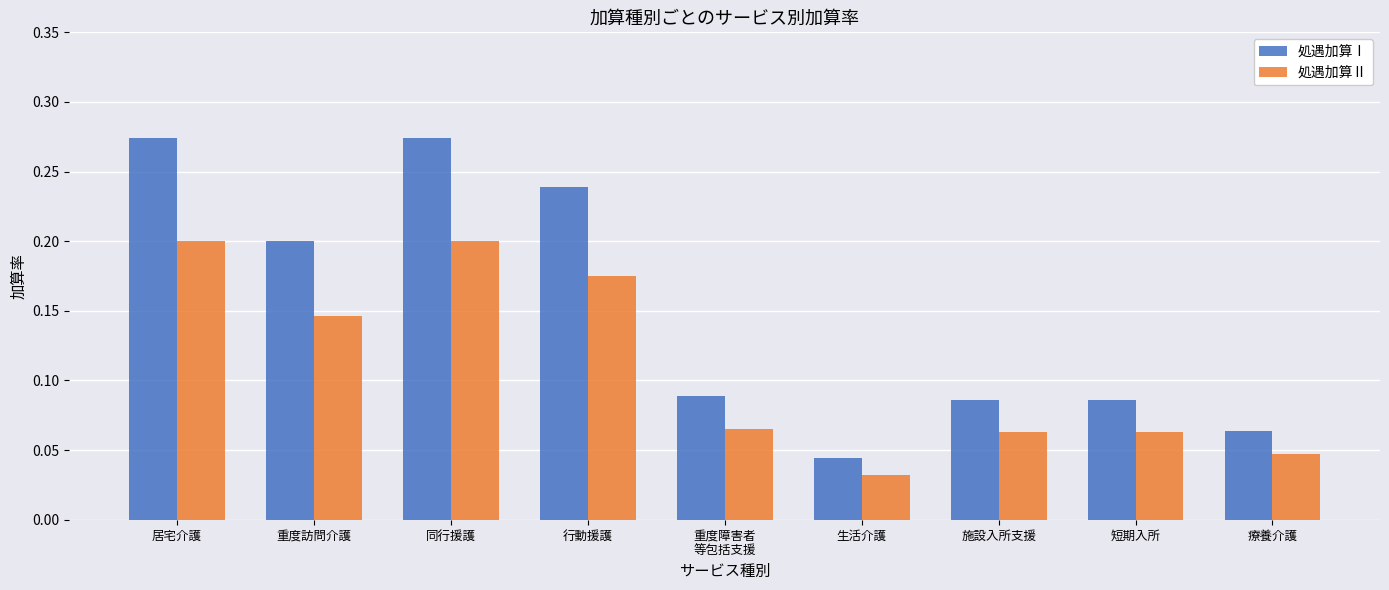

How many bars are there in total?

18